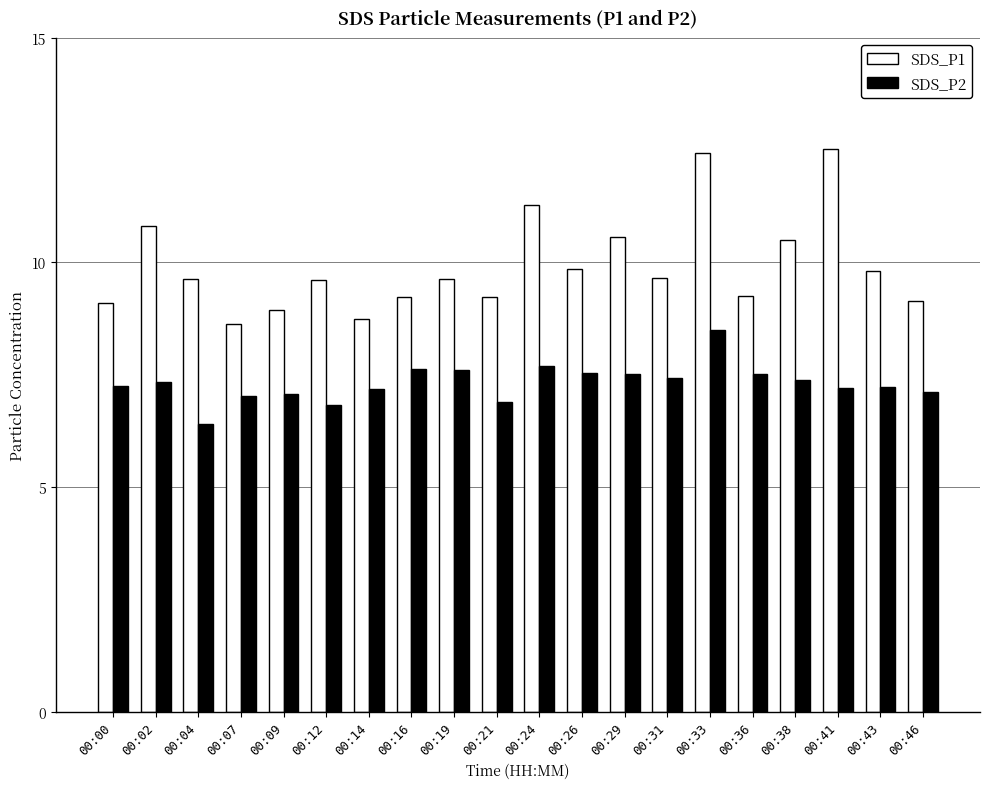

At which category is the sum across all series the highest?

00:33